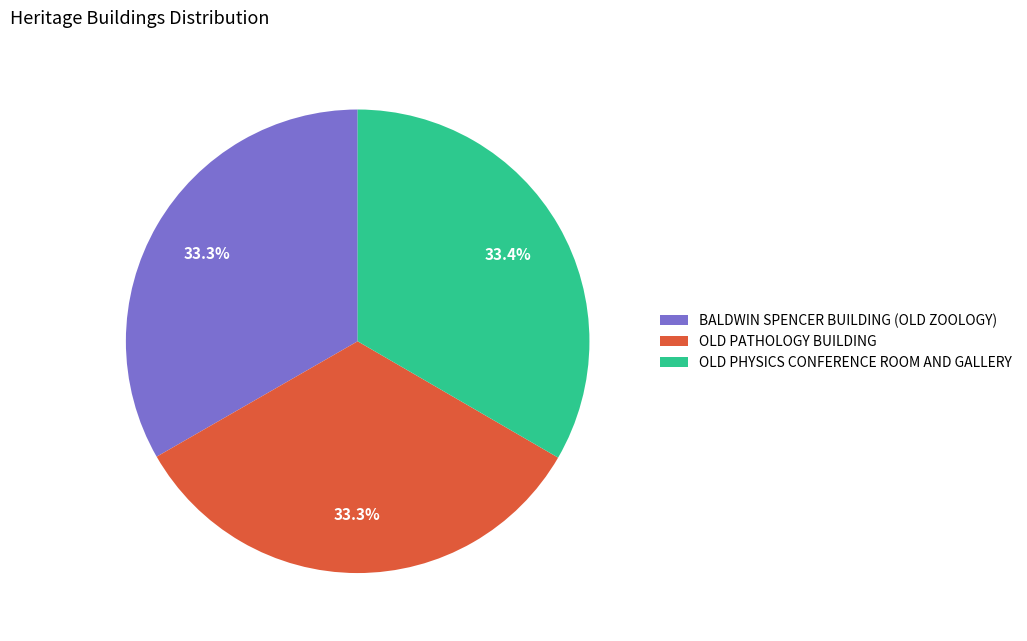

What is the total percentage of OLD PHYSICS CONFERENCE ROOM AND GALLERY and OLD PATHOLOGY BUILDING?

66.7%